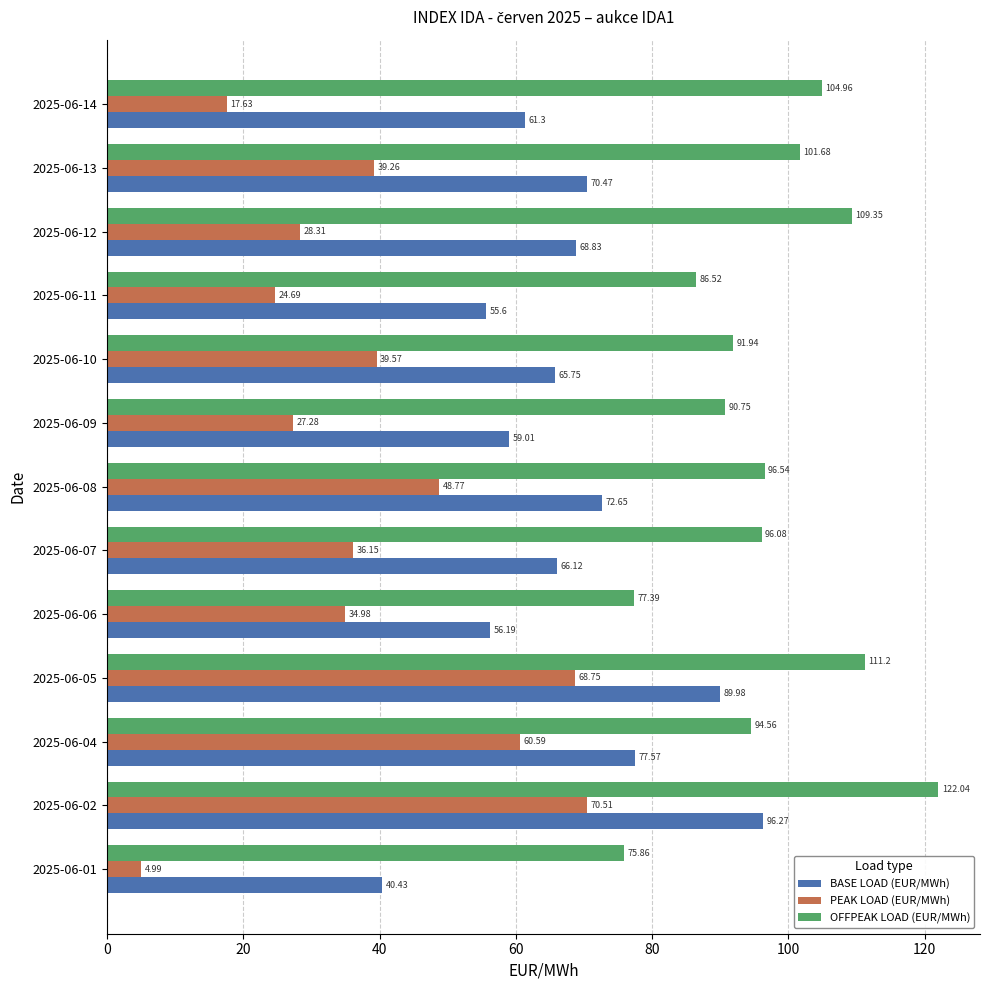

What is the sum of all PEAK LOAD (EUR/MWh) values?

501.5